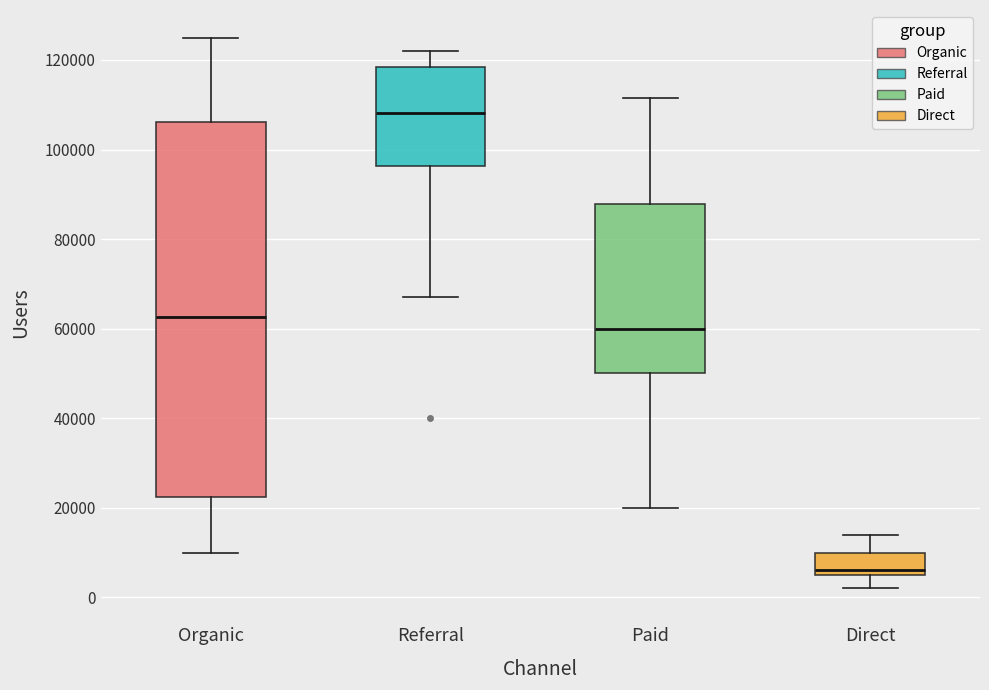

Reading left to right, read every box against the y-axis: the position of its median line, the range the box covers, and the ends of its whiskers. The values are not printed on the chart, so give them approximately, as read against the axis.

Organic: median 62000, box 22000 to 106000, whiskers 10000 to 126000
Referral: median 108000, box 96000 to 118000, whiskers 68000 to 122000
Paid: median 60000, box 50000 to 88000, whiskers 20000 to 112000
Direct: median 6000, box 4000 to 10000, whiskers 2000 to 14000